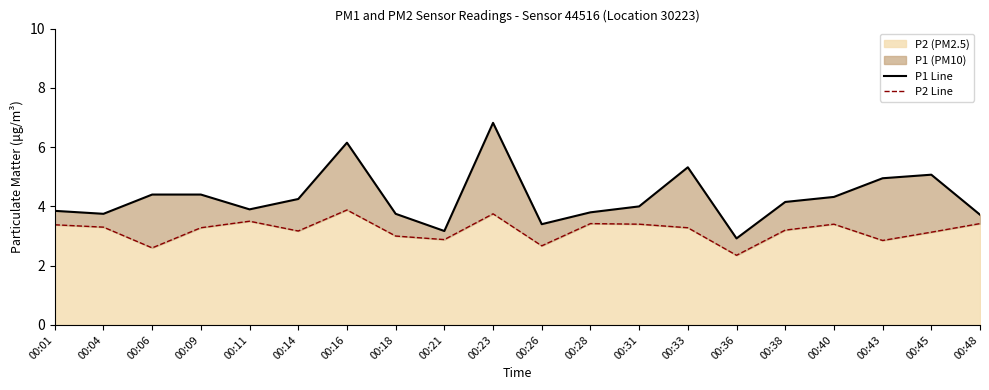

What is the difference between the highest and lowest values at 00:01?

0.5